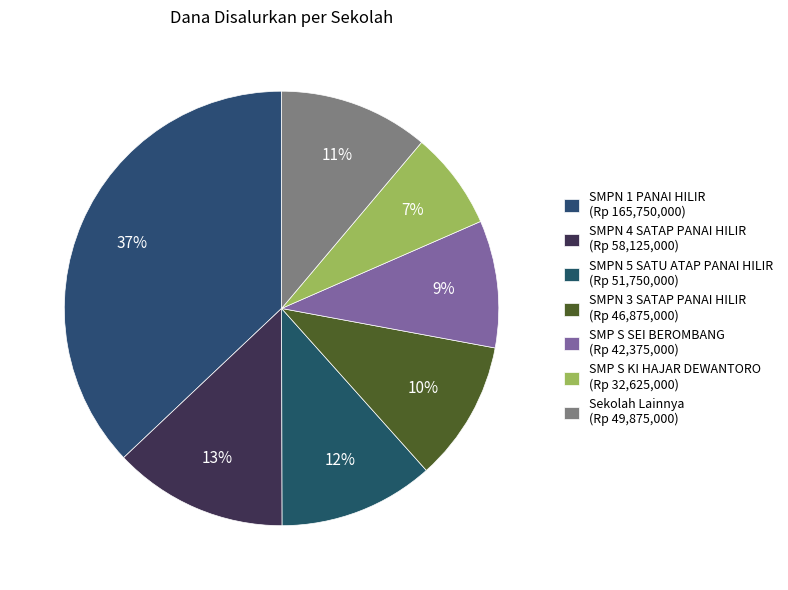

How many segments does this pie chart have?

7